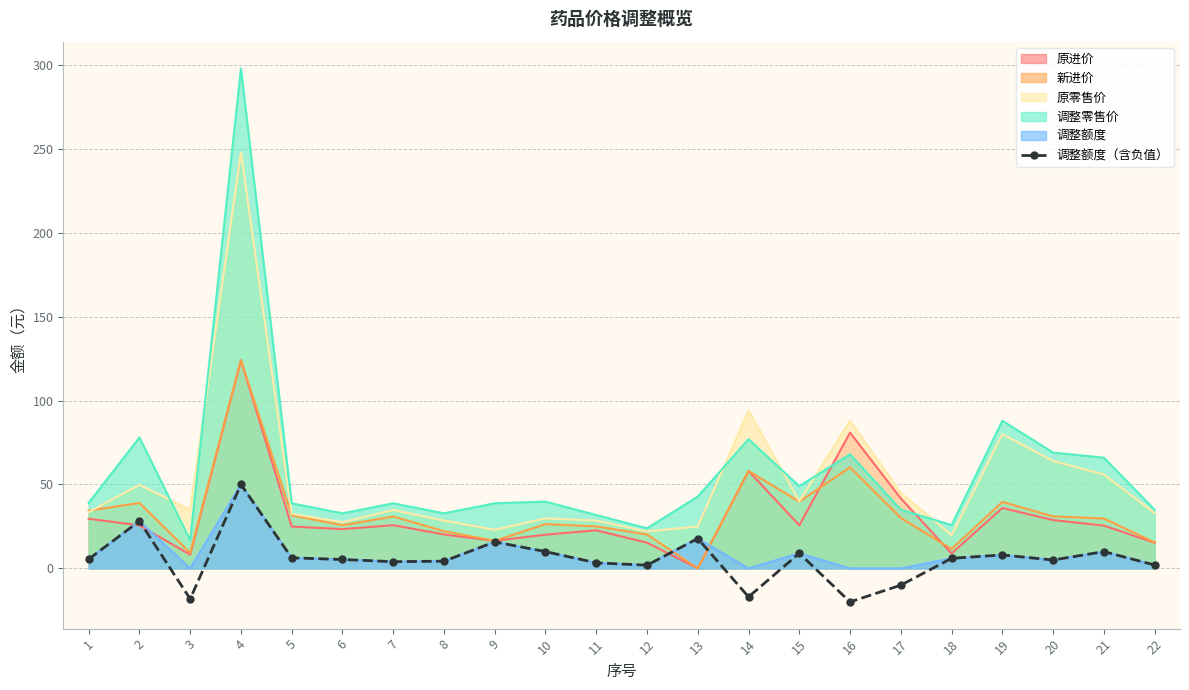

True or false: the data has more than 1 interior local peaks.

True